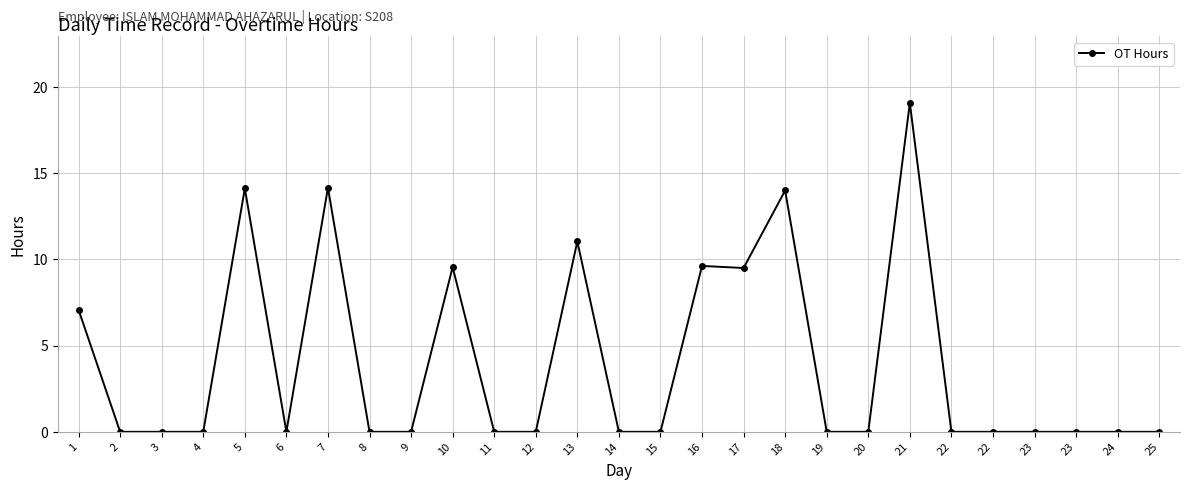

Reading left to right, extract all data points from this chart.

1=7.1	2=0.0	3=0.0	4=0.0	5=14.1	6=0.0	7=14.1	8=0.0	9=0.0	10=9.5	11=0.0	12=0.0	13=11.0	14=0.0	15=0.0	16=9.6	17=9.5	18=14.0	19=0.0	20=0.0	21=19.1	22=0.0	22=0.0	23=0.0	23=0.0	24=0.0	25=0.0